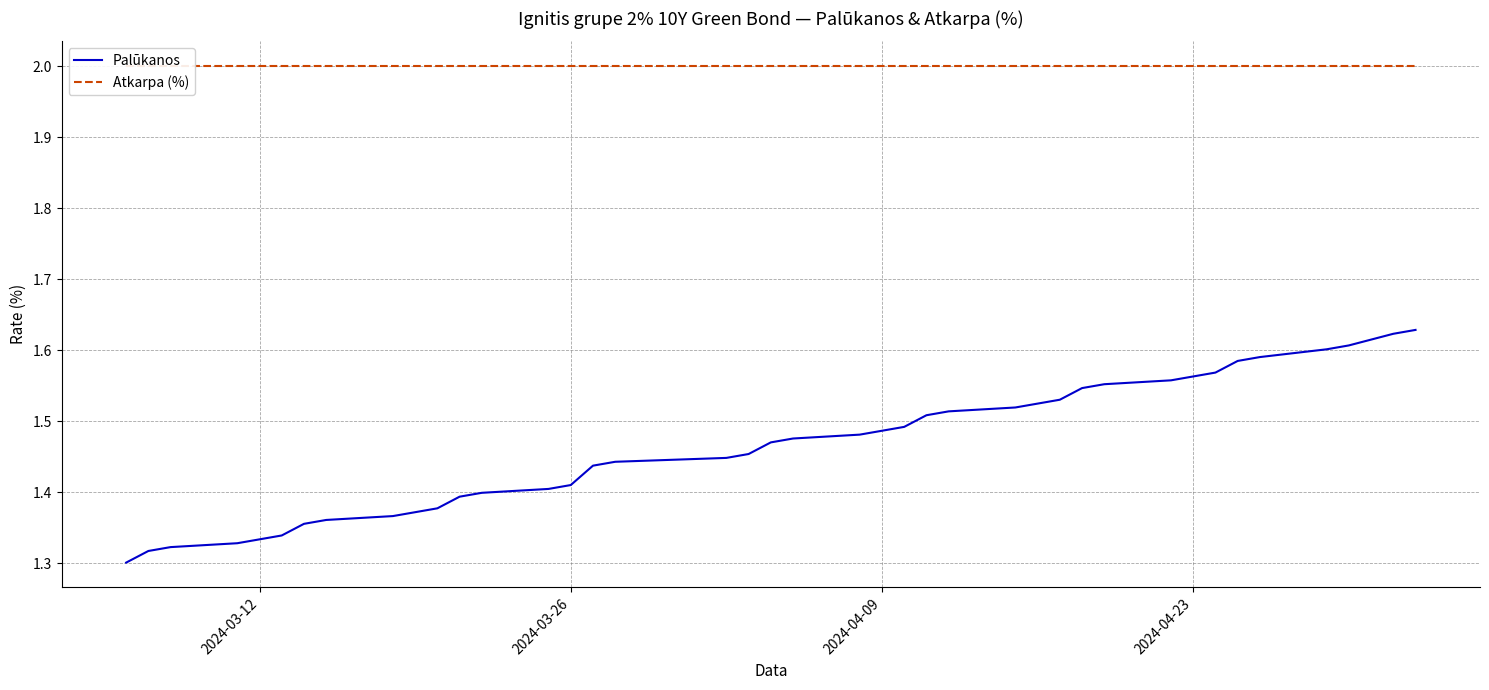

Rank the series by their average value, from lowest to highest.

Palūkanos, Atkarpa (%)